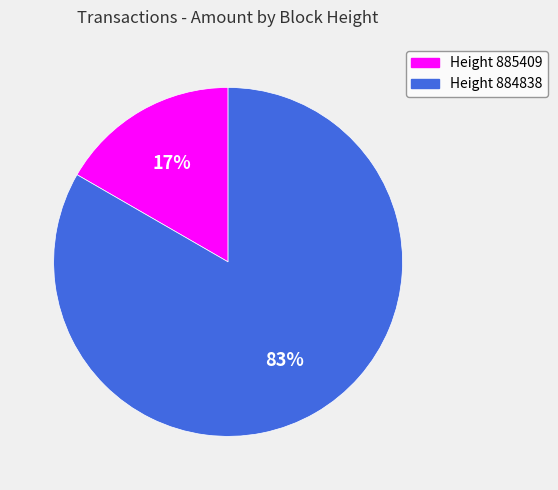

Is there a majority slice in this chart?

Yes